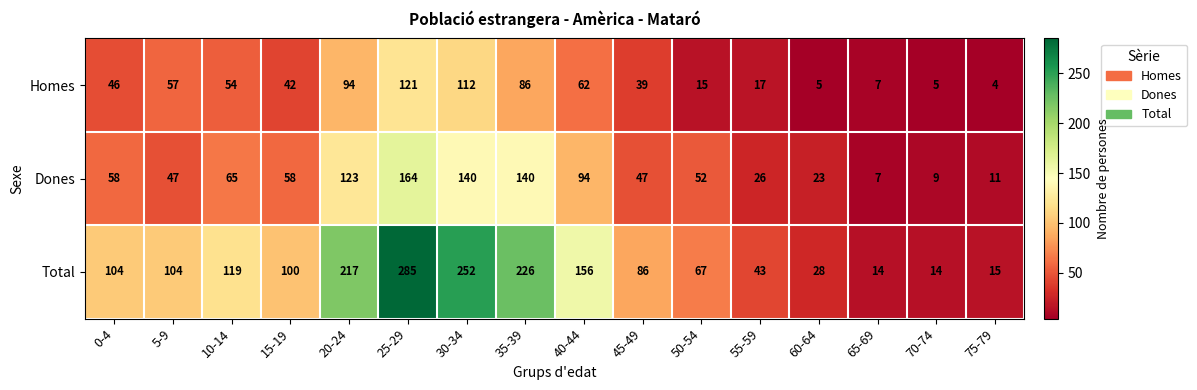

Is the value of Dones at 0-4 greater than the value of Total at 5-9?

No